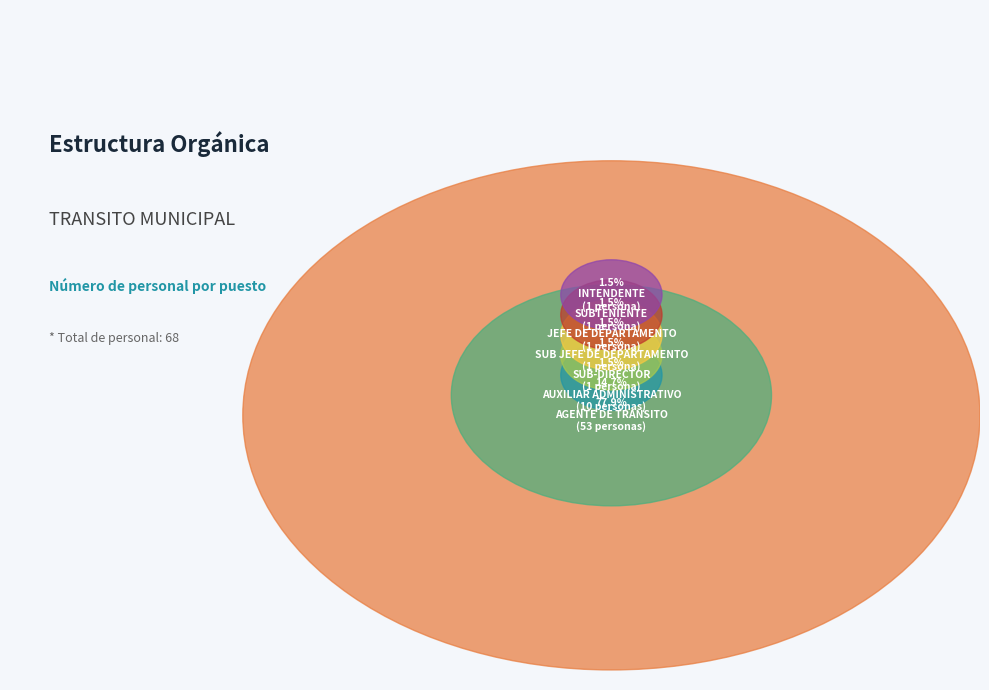

Which has a higher value, INTENDENTE or AGENTE DE TRANSITO?

AGENTE DE TRANSITO